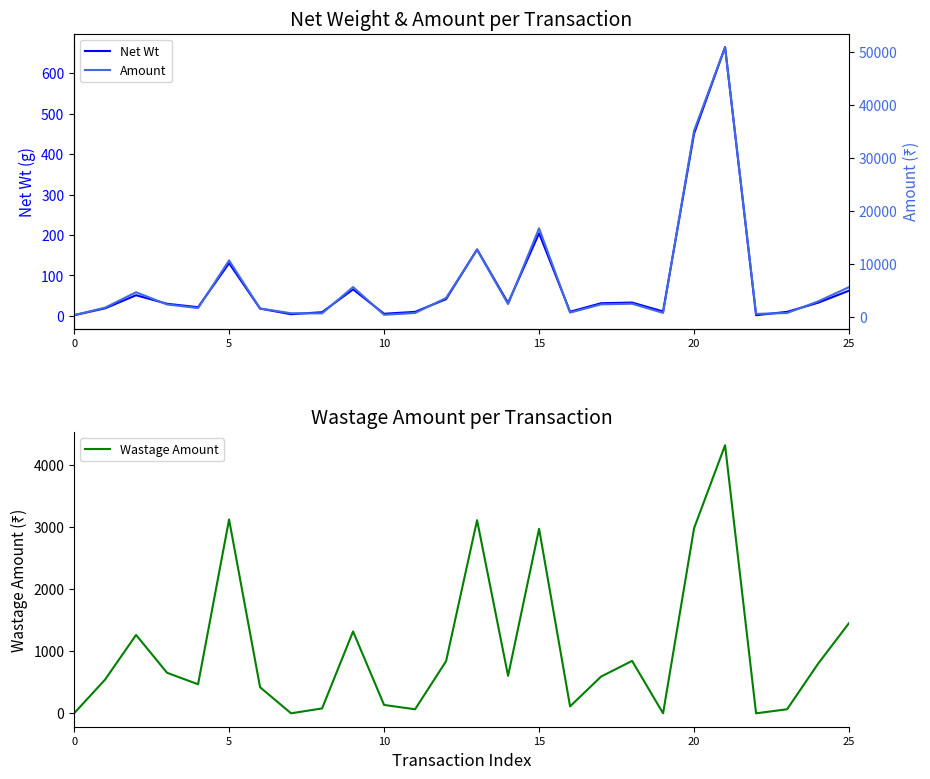

Which has a higher value, 10 or 21?

21